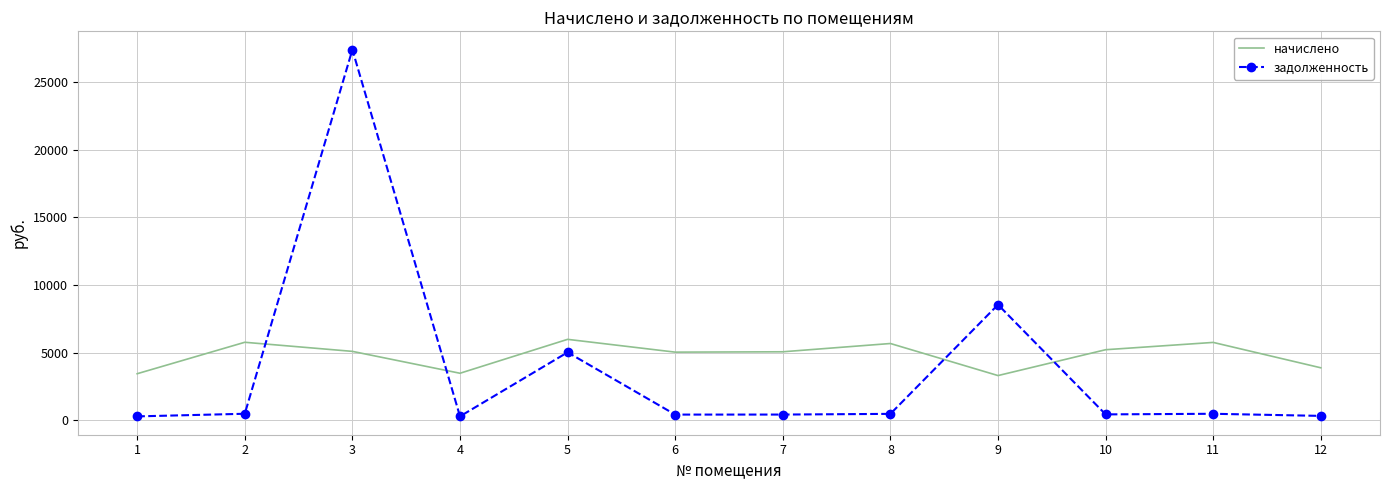

Between 4 and 9, which series saw the biggest shift?

задолженность